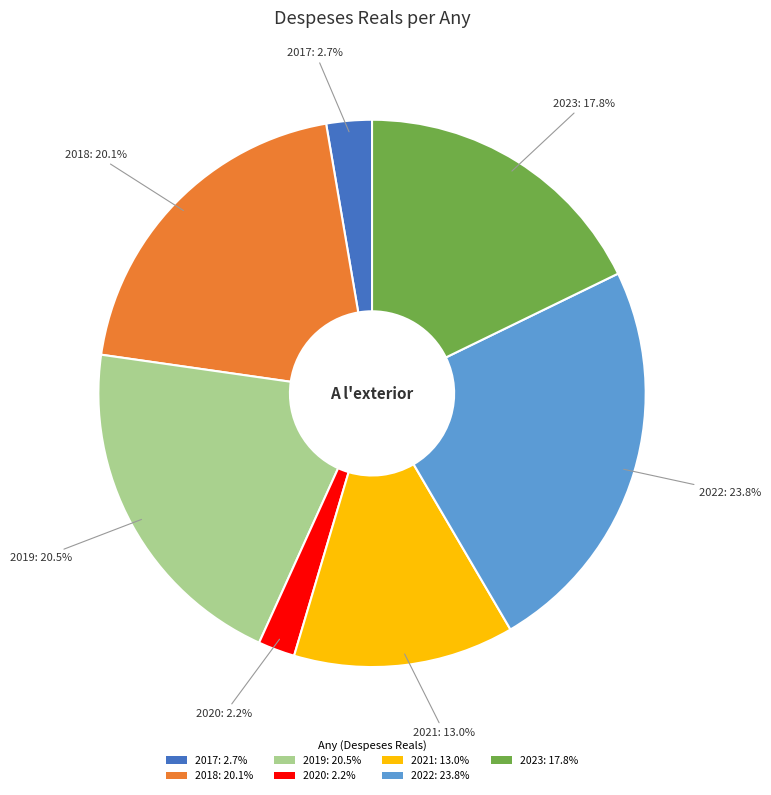

Is there a majority slice in this chart?

No